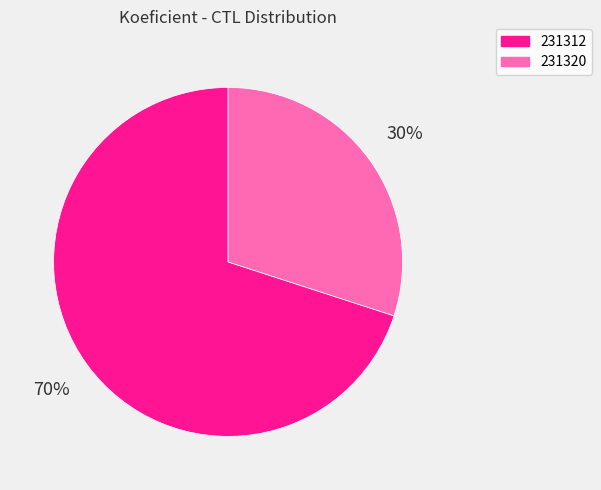

To the nearest percent, what is the difference between the 231320 and 231312 slice percentages?

40%